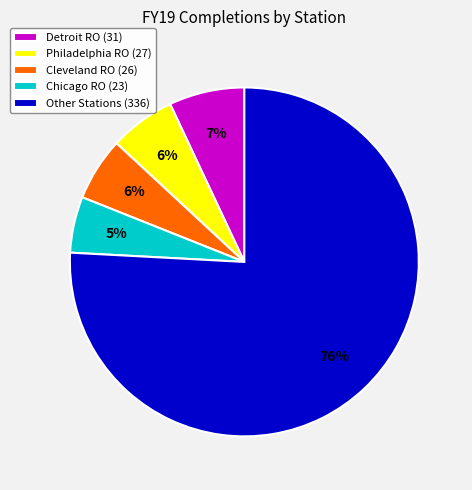

The Other Stations (336) slice represents 69% of the pie. True or false?

False